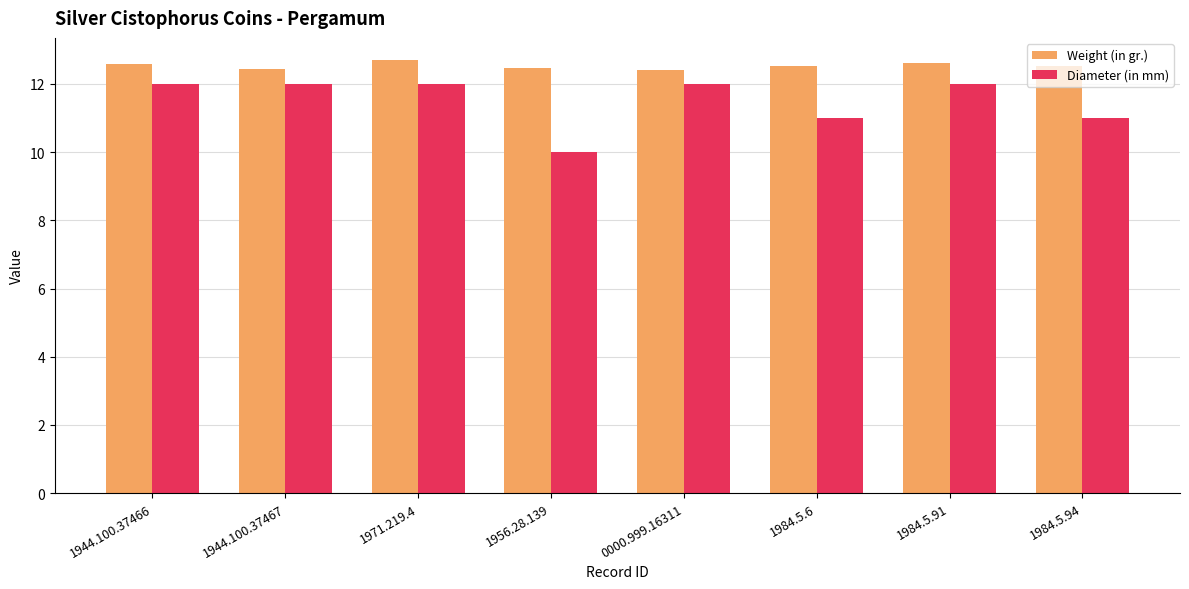

What is the difference between the second highest and minimum values in the Diameter (in mm) series?

2.0